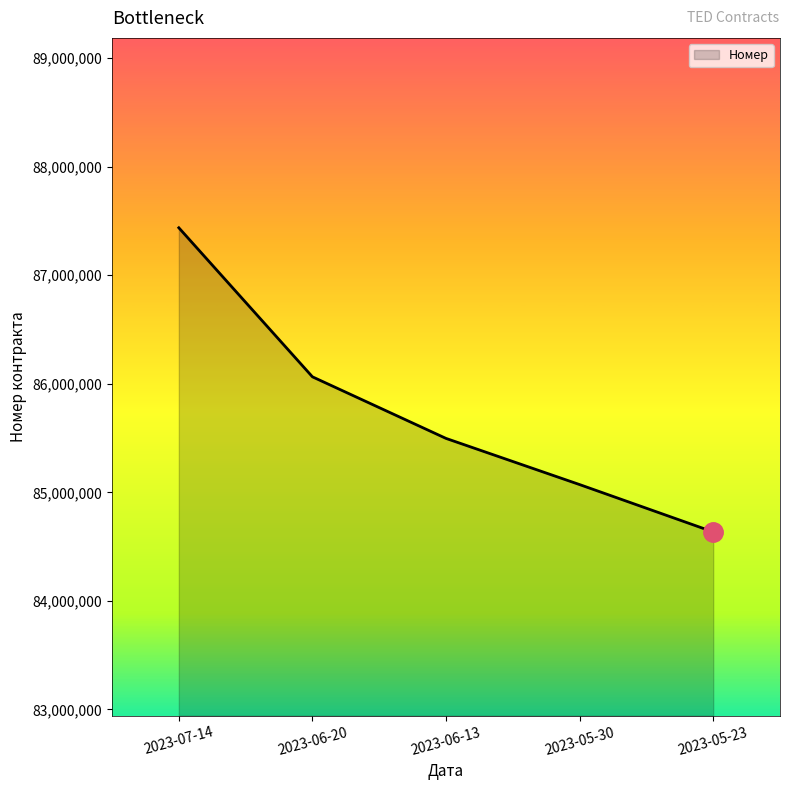

Which category has the highest value across all series?

2023-07-14